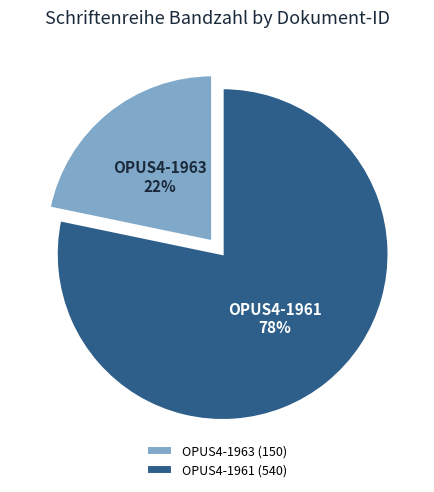

Is the sum of OPUS4-1961 and OPUS4-1963 greater than half?

Yes